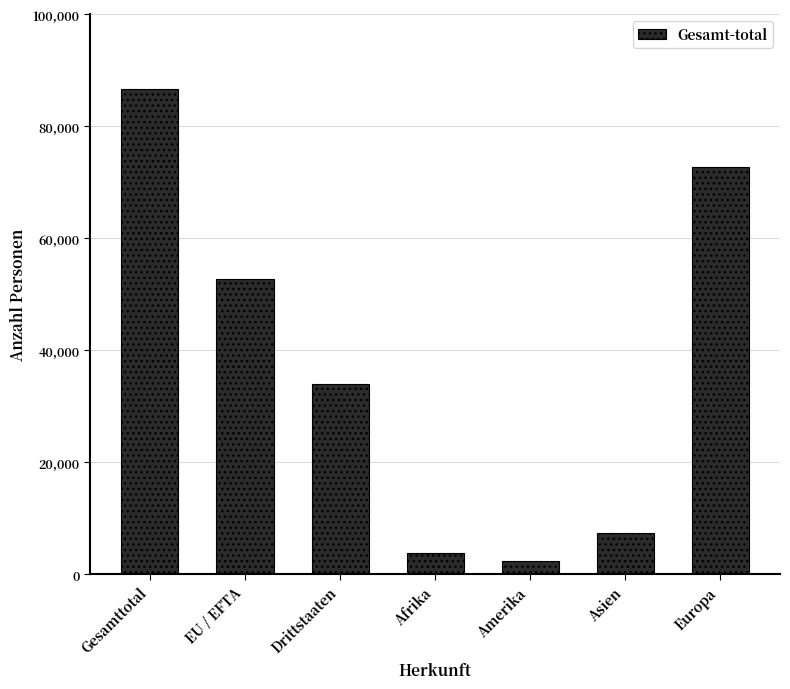

How many bars are there in total?

7